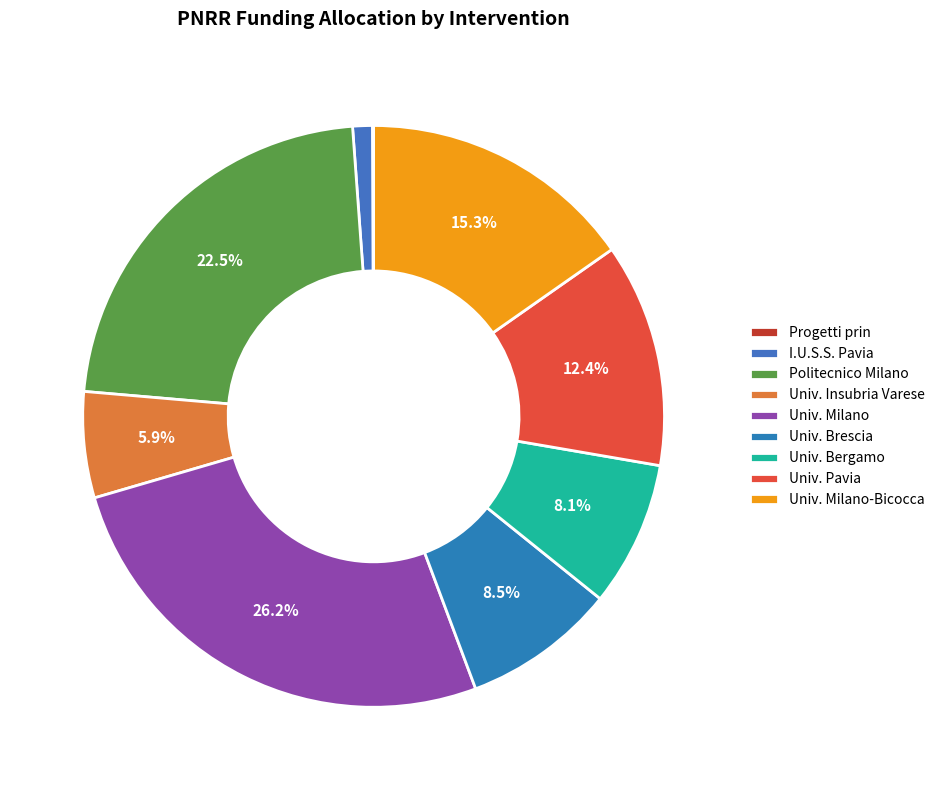

Rank the categories by value from lowest to highest.

Progetti prin d.d. n. 104/2022, I.u.s.s. - istituto universitario di studi superiori, UNIVERSITA DEGLI STUDI INSUBRIA VARESE, UNIVERSITA DEGLI STUDI DI BERGAMO, UNIVERSITA DEGLI STUDI DI BRESCIA, UNIVERSITA DEGLI STUDI DI PAVIA, UNIVERSITA DEGLI STUDI DI MILANO-BICOCCA, POLITECNICO DI MILANO, UNIVERSITA DEGLI STUDI DI MILANO